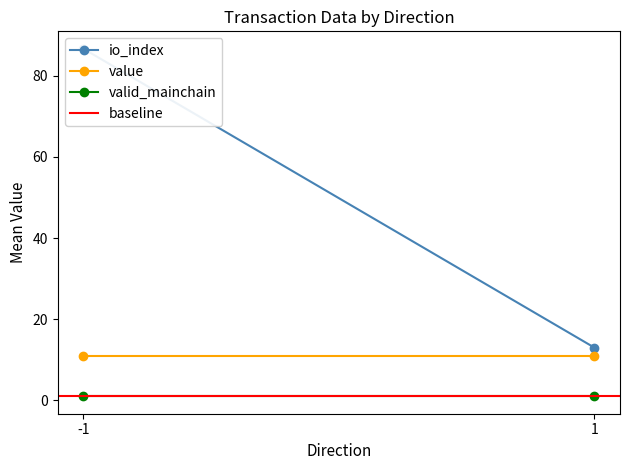

Is this an area chart (filled region under the line)?

No